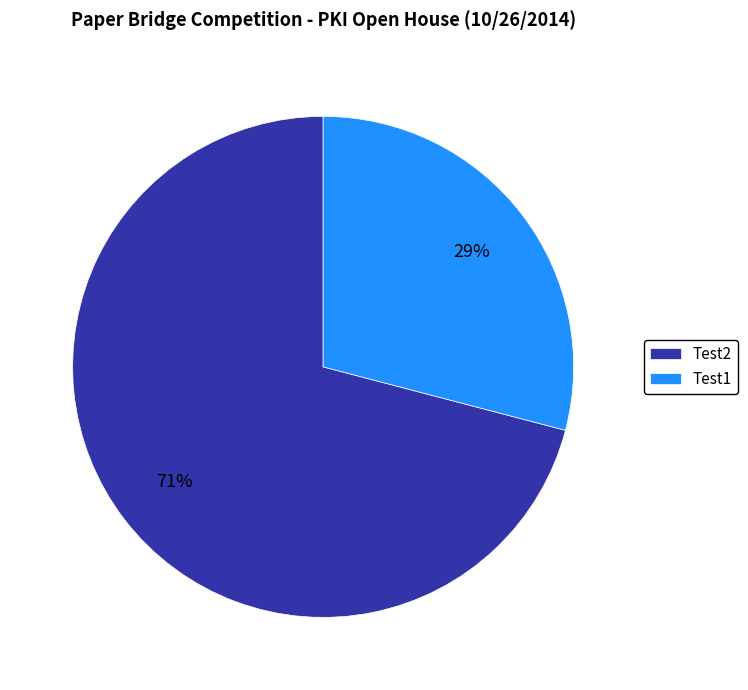

What is the majority slice?

Test2